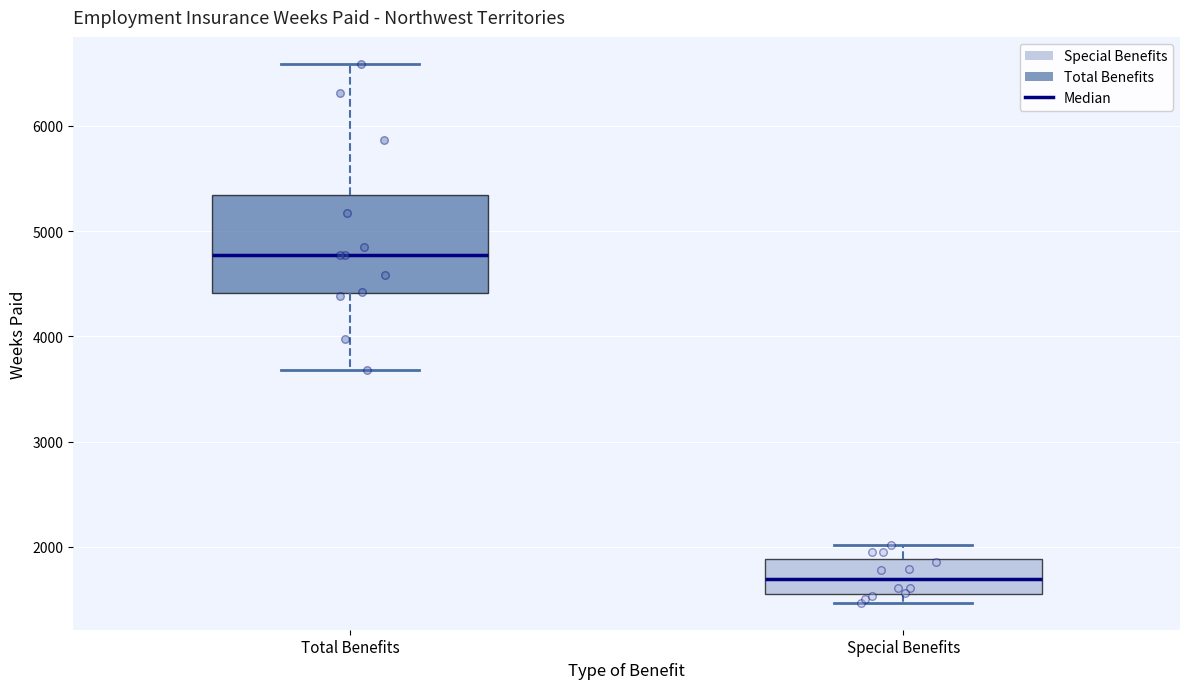

Where is the upper edge of the box for Total Benefits on the y-axis? The values are not printed on the chart, so give them approximately, as read against the axis.

5300